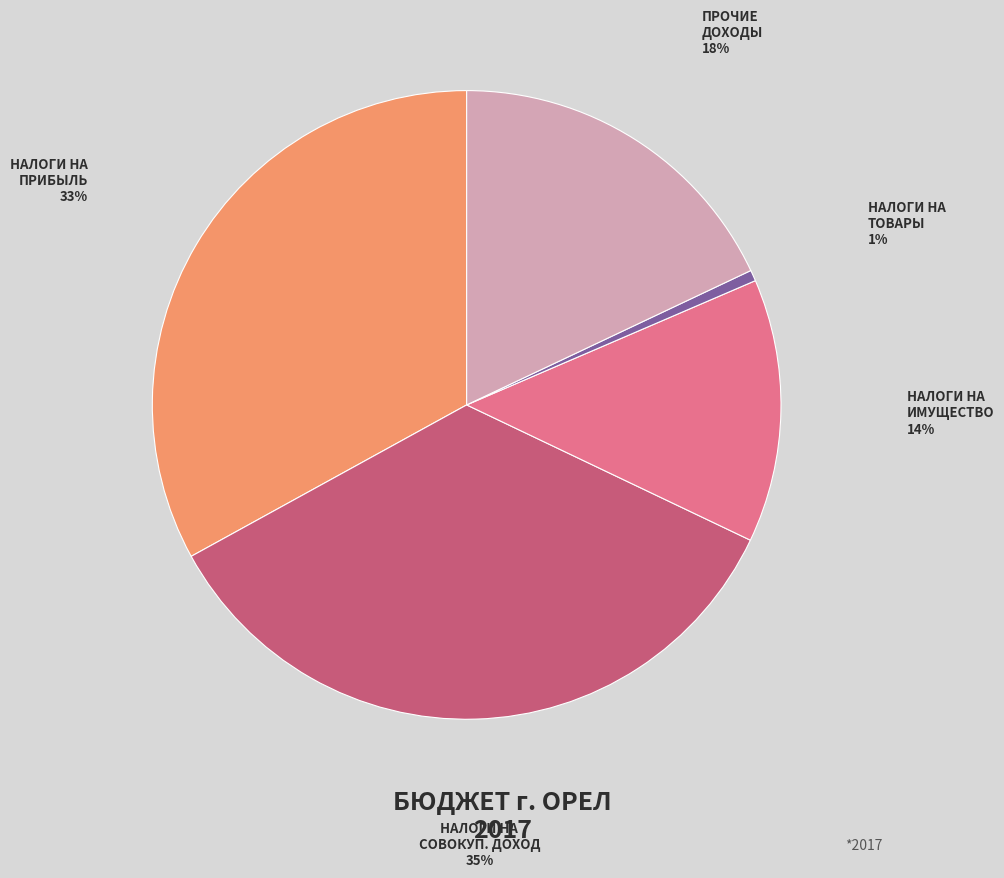

Is there a majority slice in this chart?

No